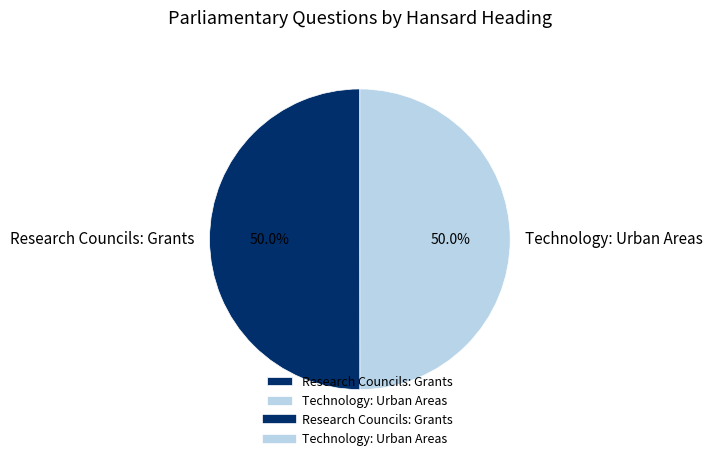

Combined, do Research Councils: Grants and Technology: Urban Areas account for over 50%?

Yes